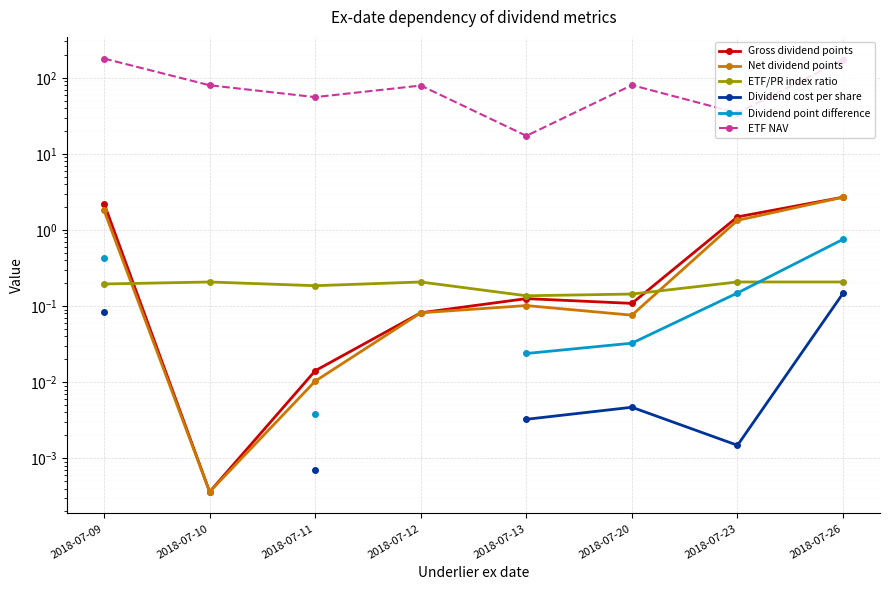

Which series has the largest total across all categories?

ETF NAV